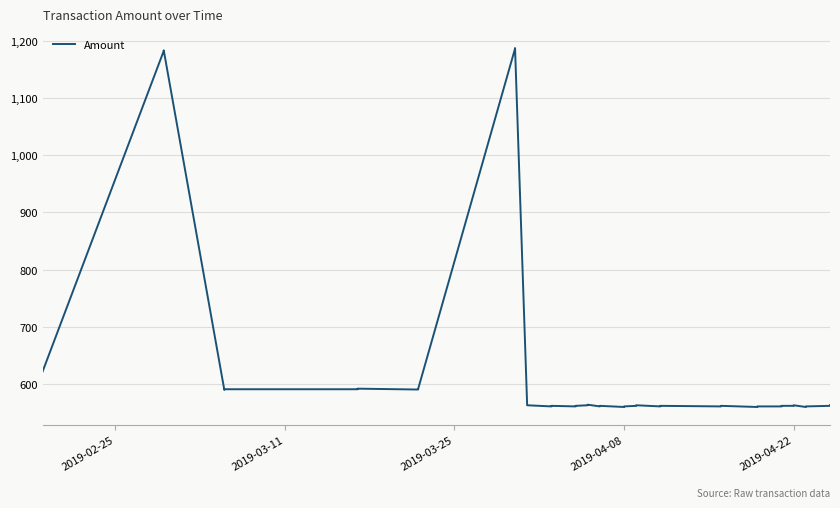

What is the average value?

631.6